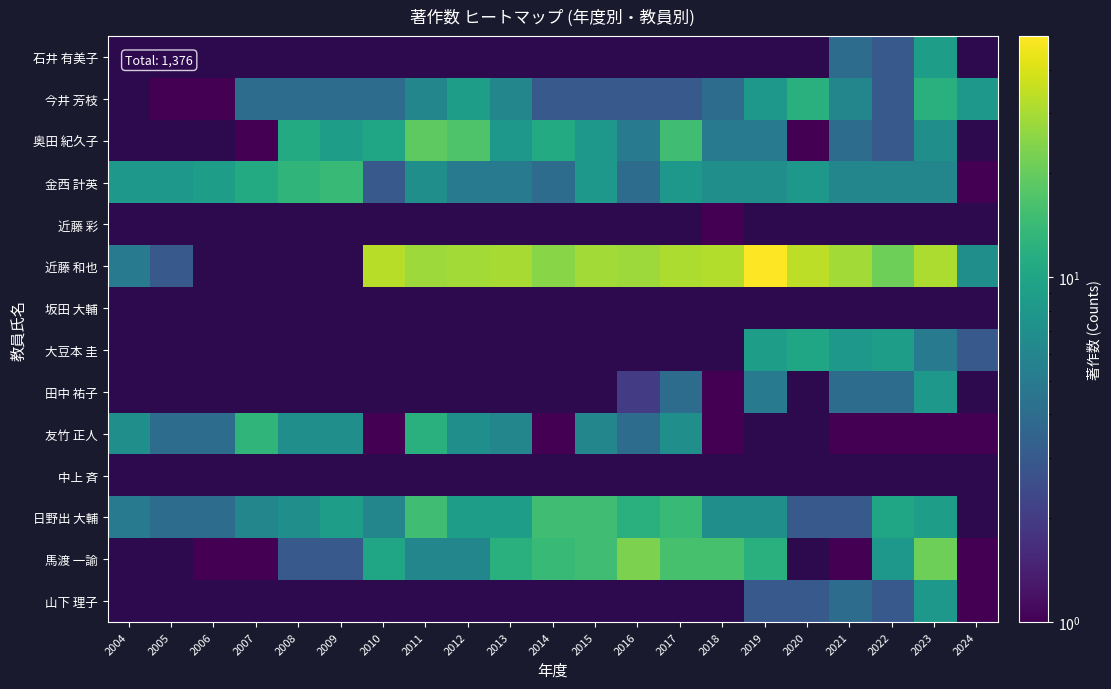

Which series has the largest total across all categories?

近藤 和也